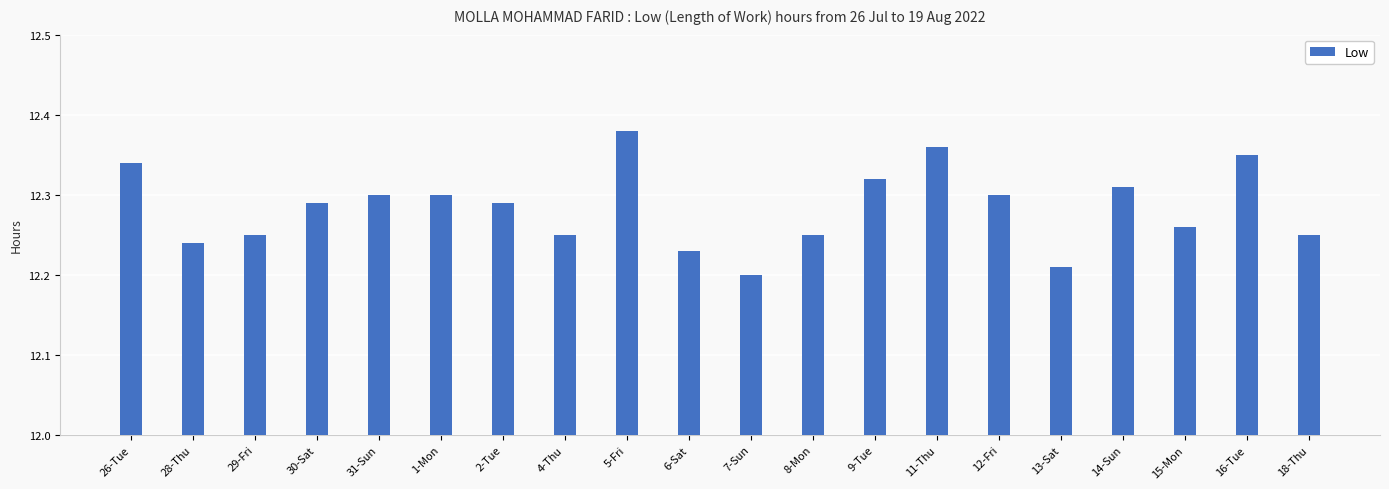

Are the bars horizontal?

No